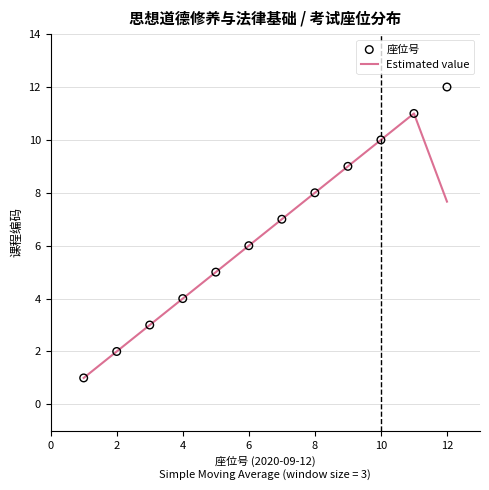

Which series reaches the maximum Y coordinate?

座位号